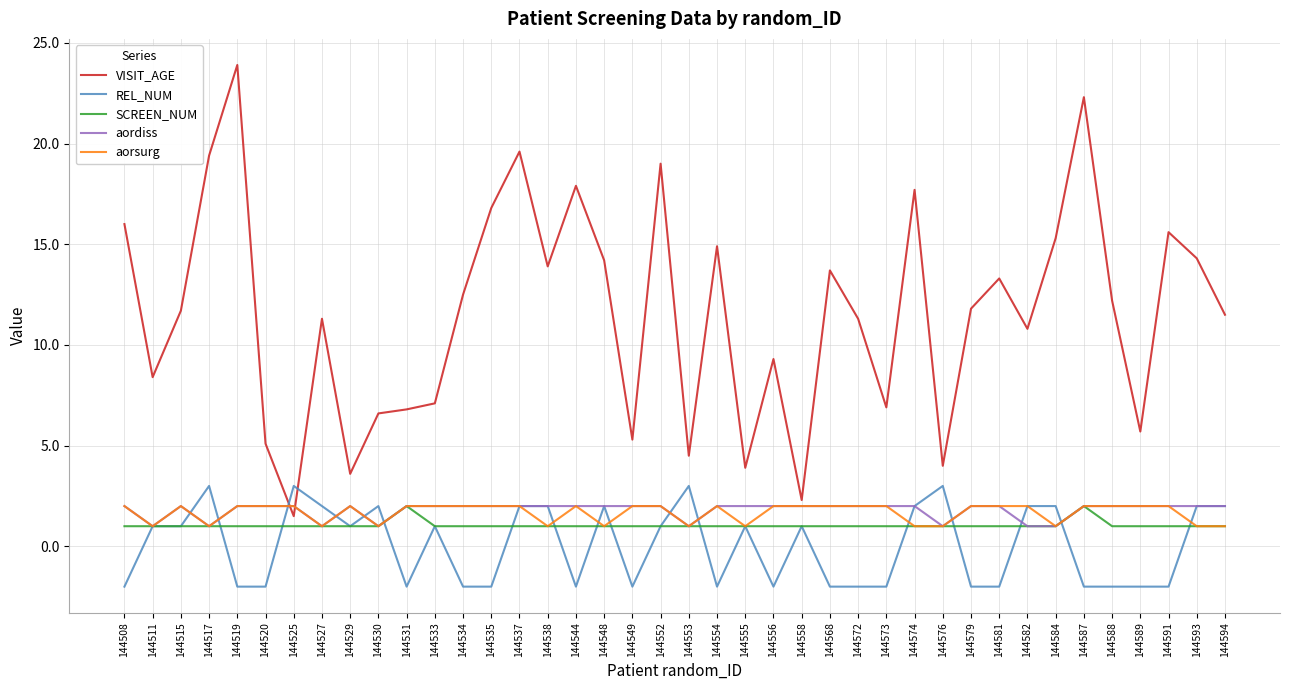

What is the spread (max minus min) of values at 144520?

7.1